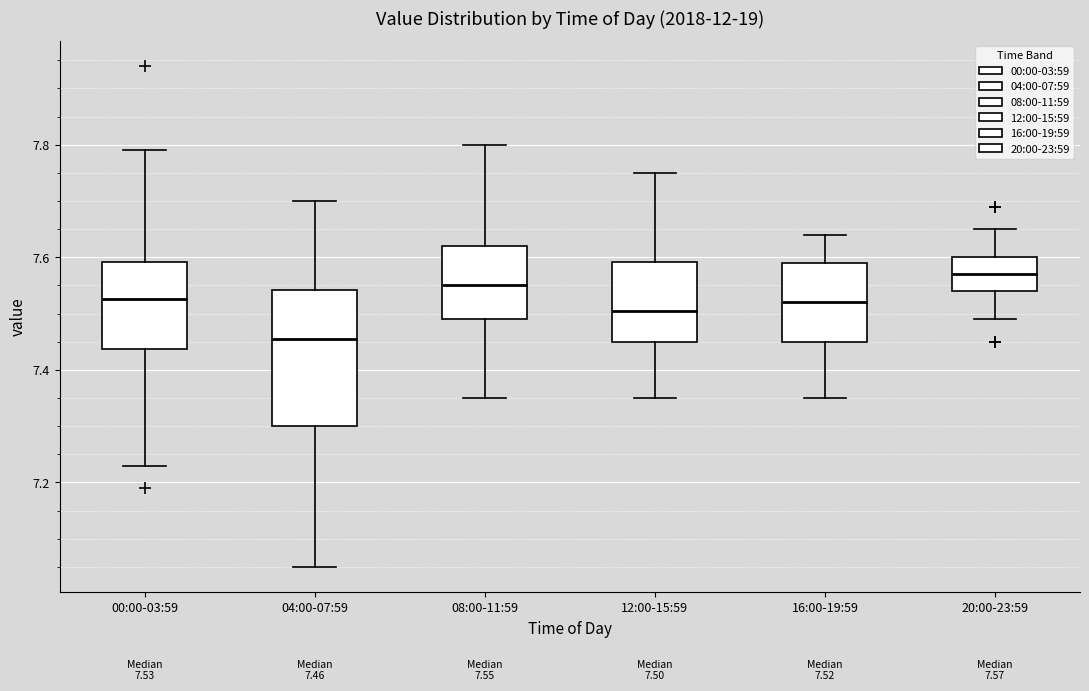

Which box has the highest median line?

20:00-23:59